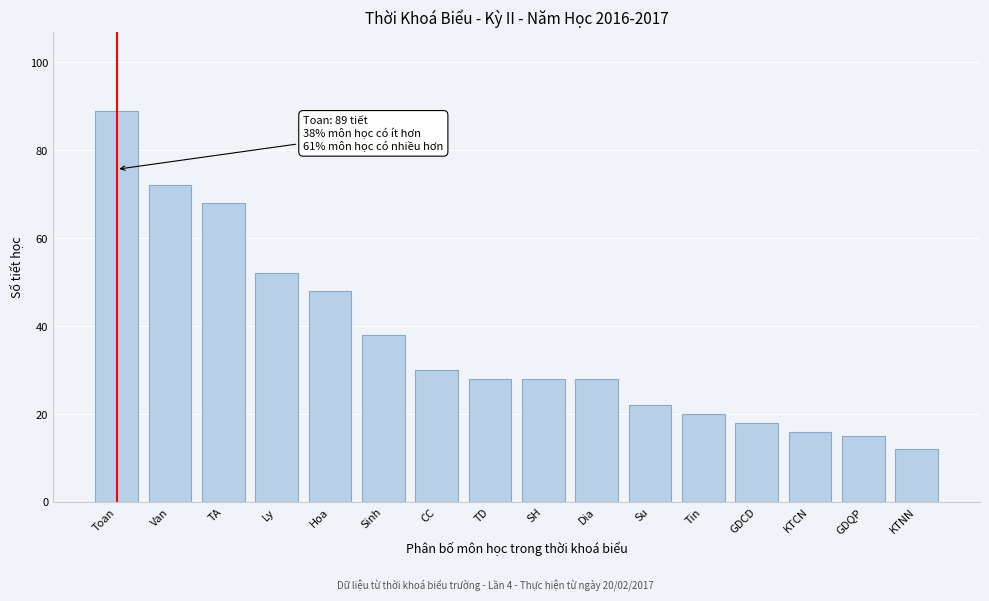

Reading left to right, extract all data points from this chart.

Toan=89	Van=72	TA=68	Ly=52	Hoa=48	Sinh=38	CC=30	TD=28	SH=28	Dia=28	Su=22	Tin=20	GDCD=18	KTCN=16	GDQP=15	KTNN=12